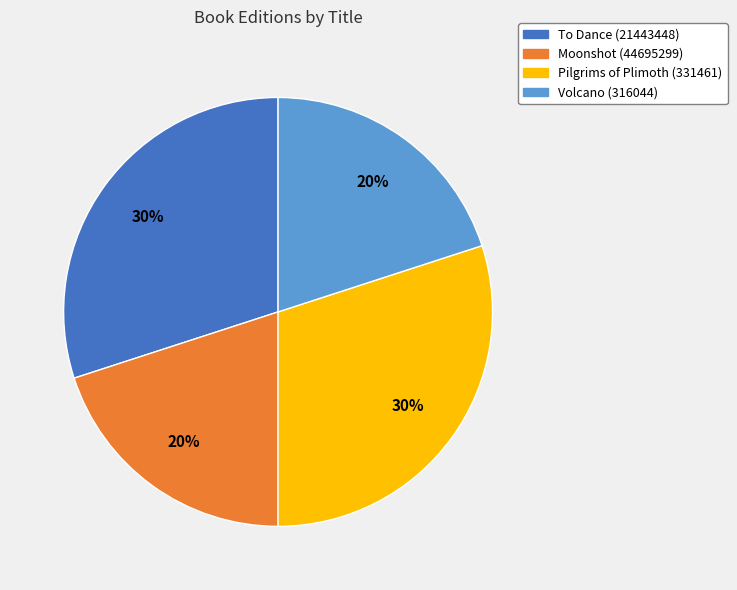

Is the sum of To Dance (21443448) and Pilgrims of Plimoth (331461) greater than half?

Yes